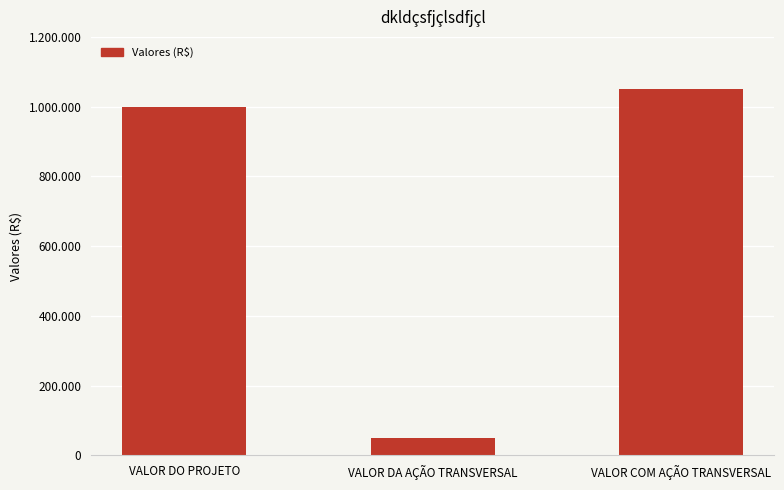

Which has a higher value, VALOR DA AÇÃO TRANSVERSAL or VALOR COM AÇÃO TRANSVERSAL?

VALOR COM AÇÃO TRANSVERSAL